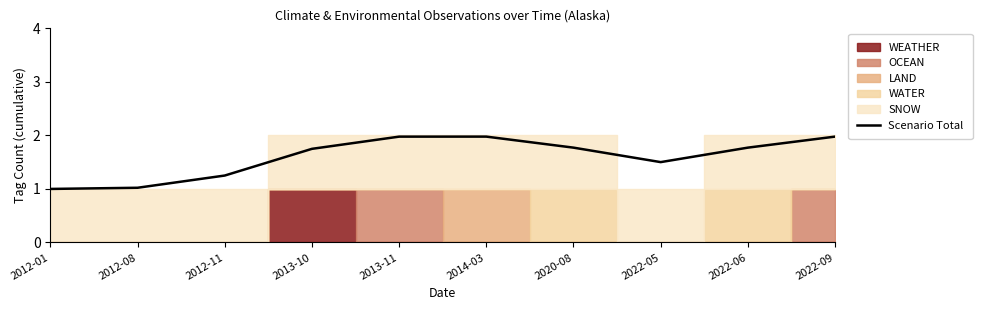

What position from the right is 2012-08?

9